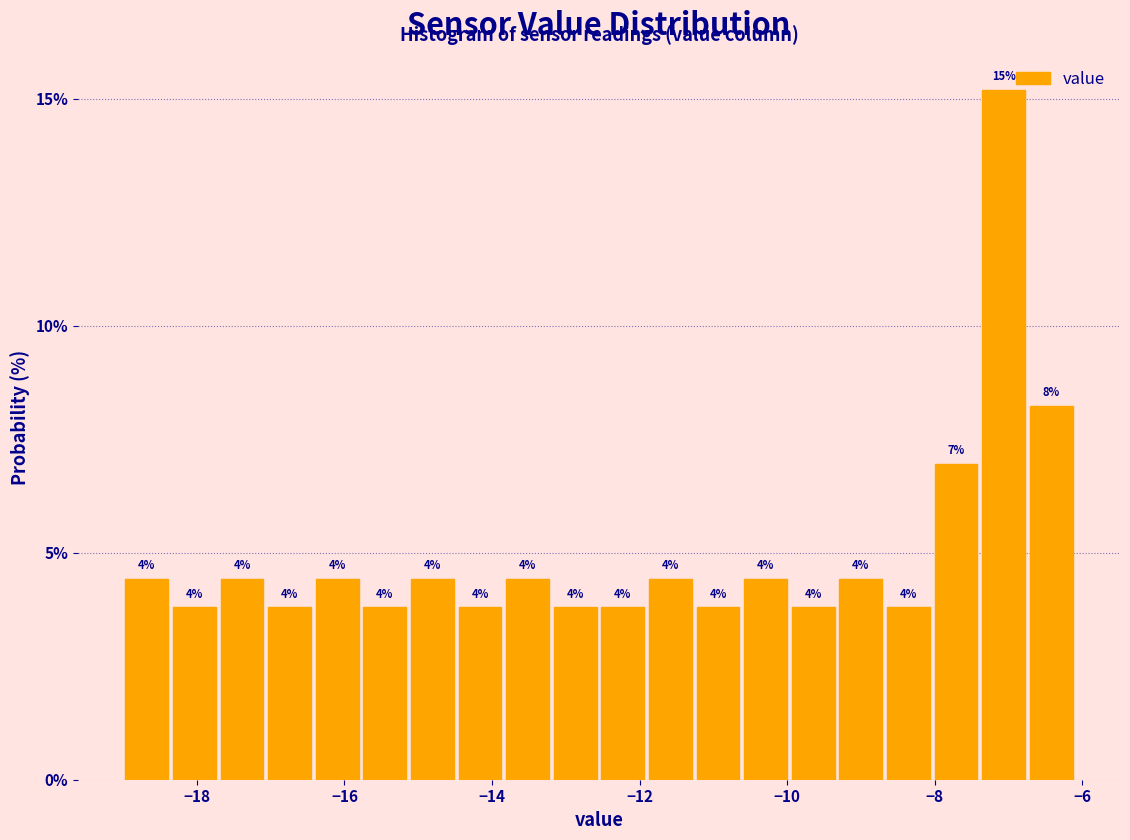

Around what value on the x-axis is the tallest bar? Give the approximate position of its centre, as read against the axis.

-7.0